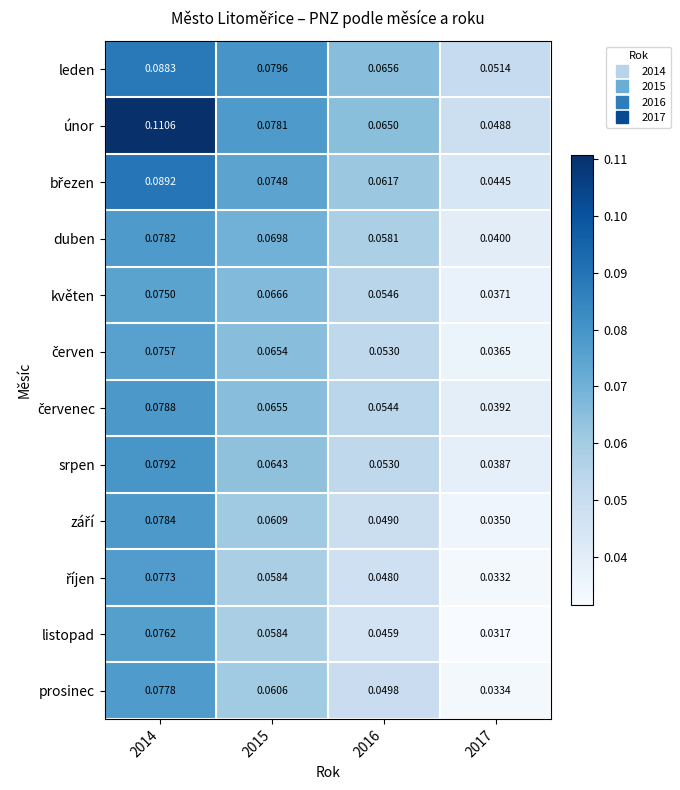

Between 2014 and 2016, which series saw the biggest shift?

únor